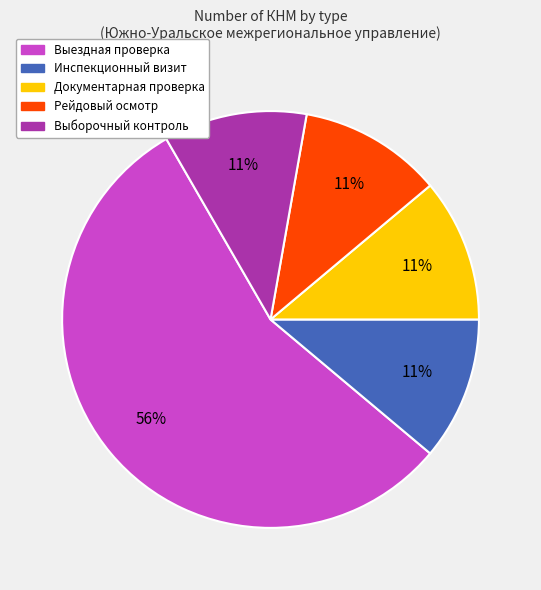

To the nearest percent, what is the average slice percentage?

20%